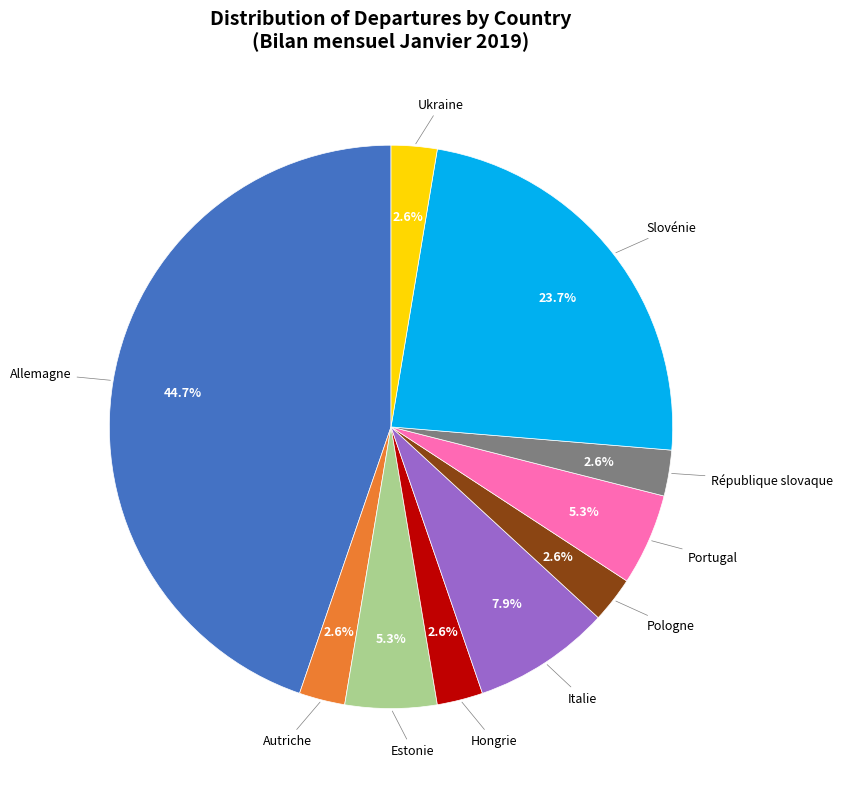

Is there a majority slice in this chart?

No